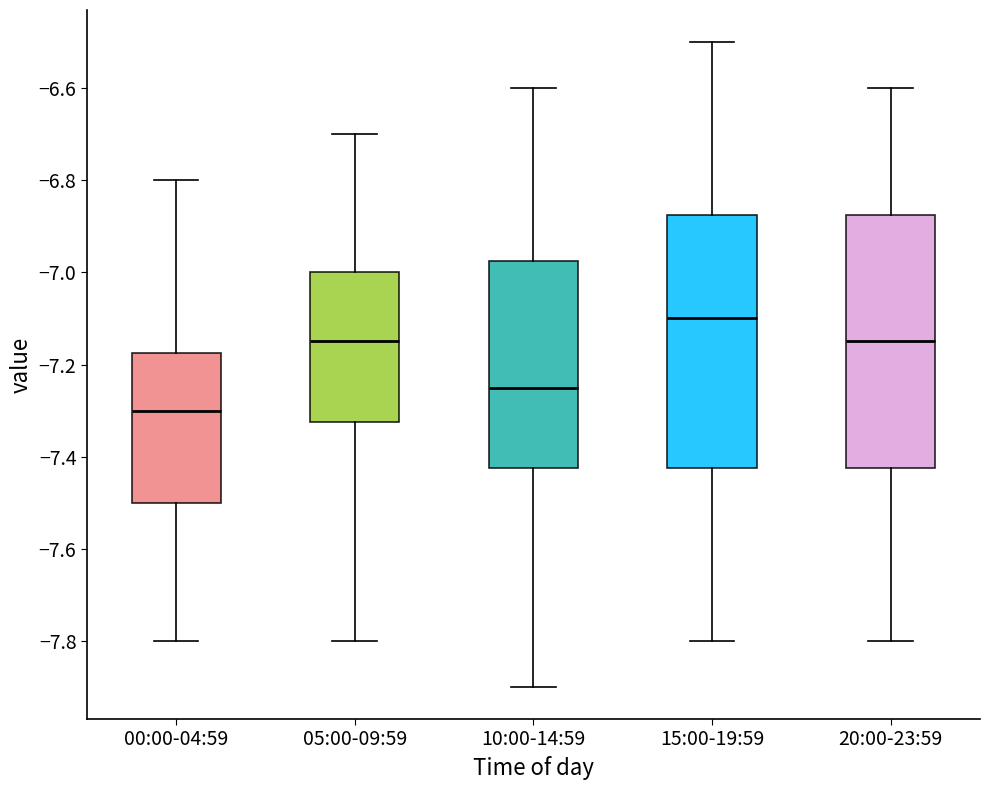

Which box's median line is the lowest?

00:00-04:59